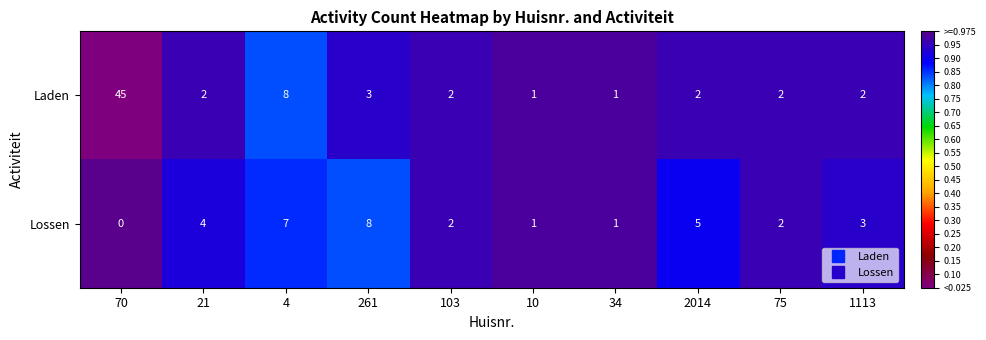

Rank the series at 21 from highest to lowest value.

Lossen, Laden